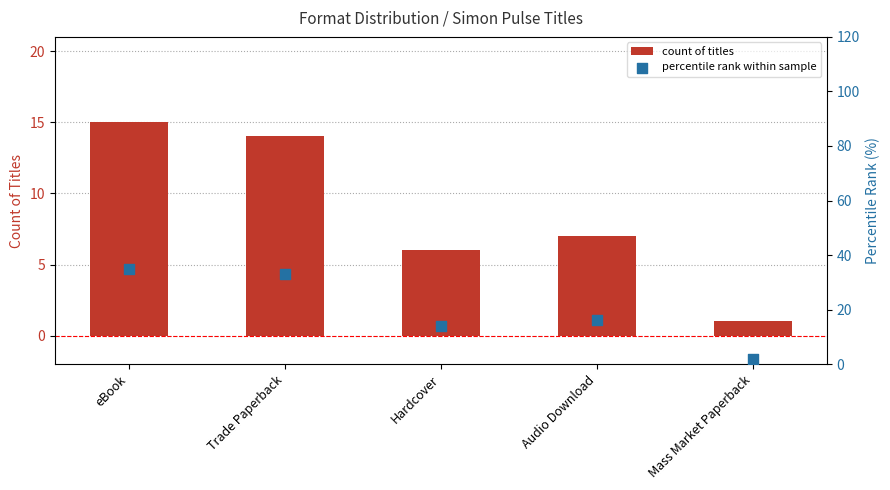

At how many categories does at least one series exceed 27?

2